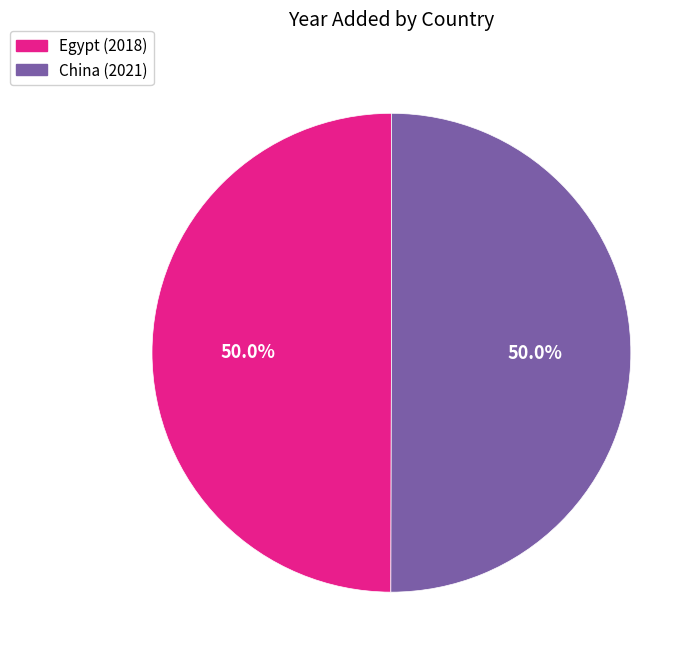

To the nearest percent, what percentage of the pie is China?

50%